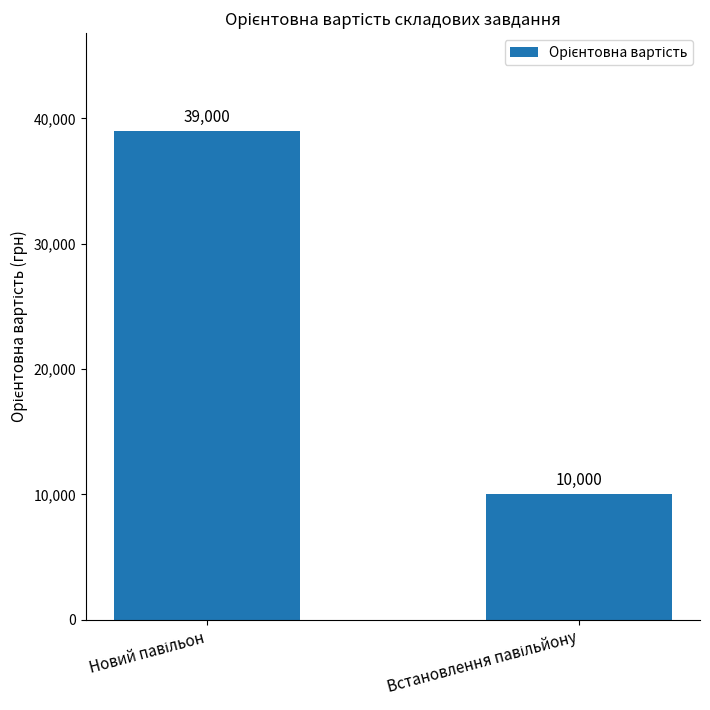

What is the minimum value shown in the chart?

10000